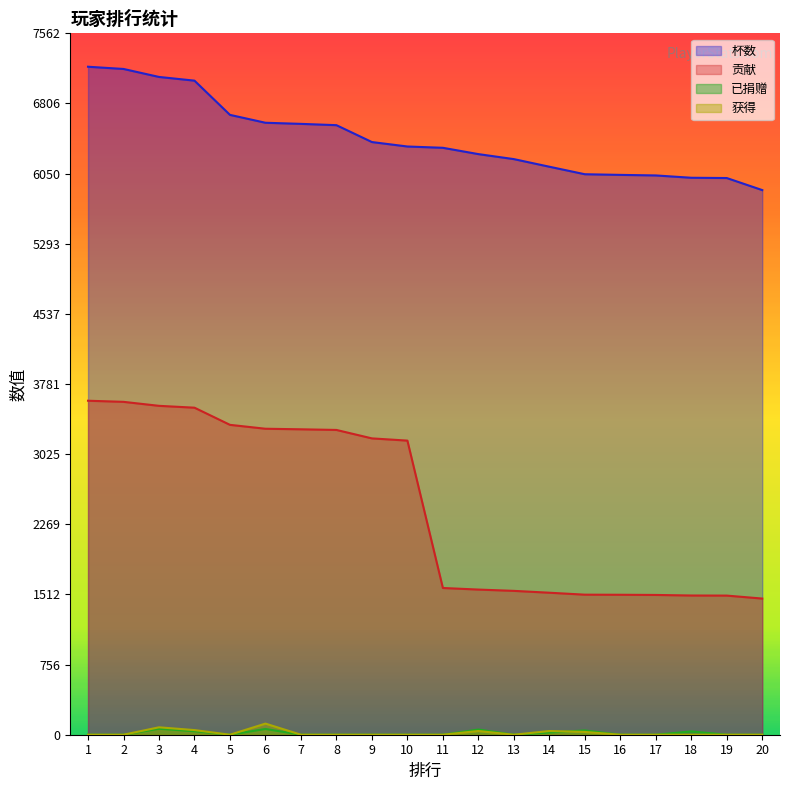

What is the value of the 贡献 point at the 3rd from the left?

3546